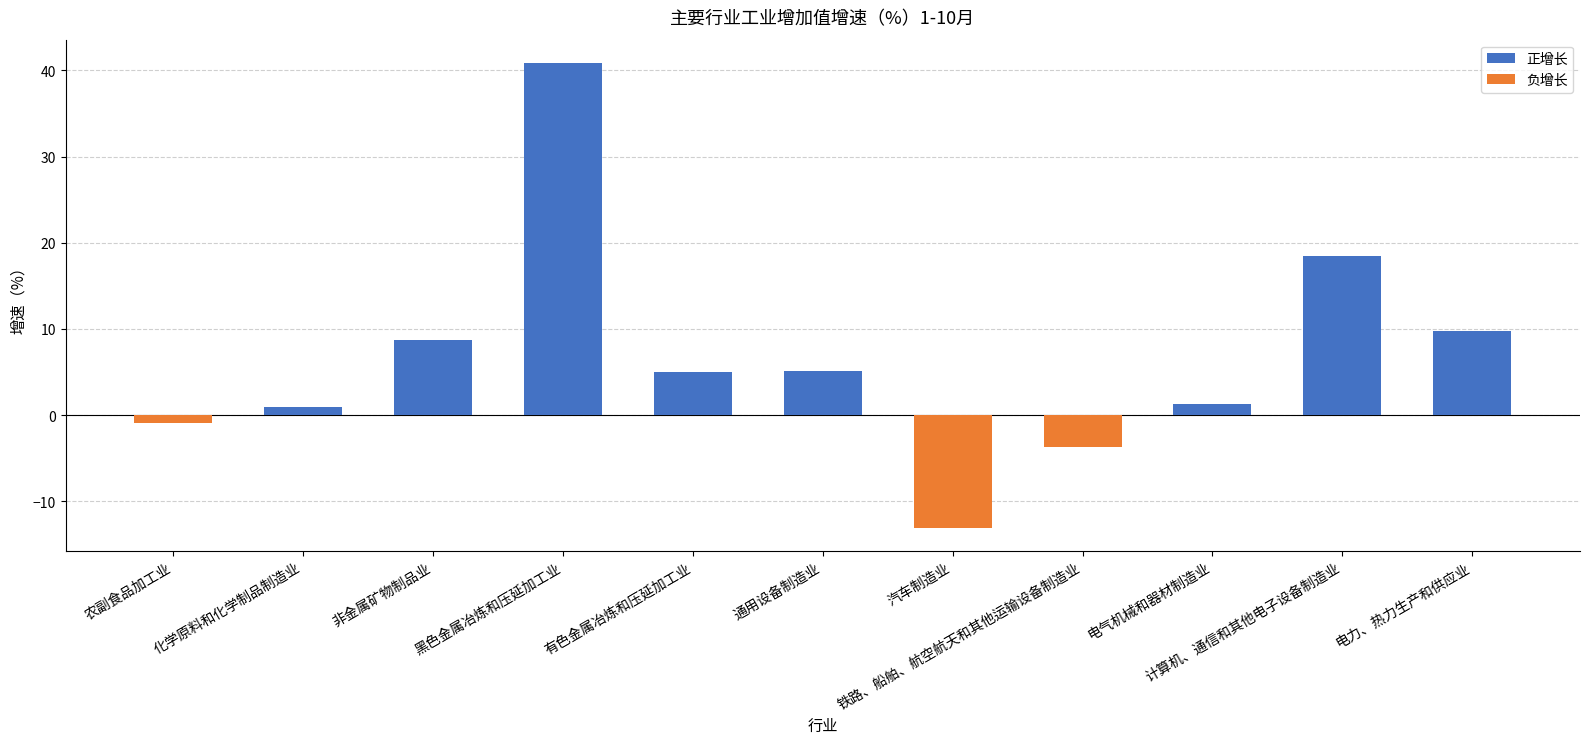

The 正增长 series shows 18.5 at 计算机、通信和其他电子设备制造业. True or false?

True